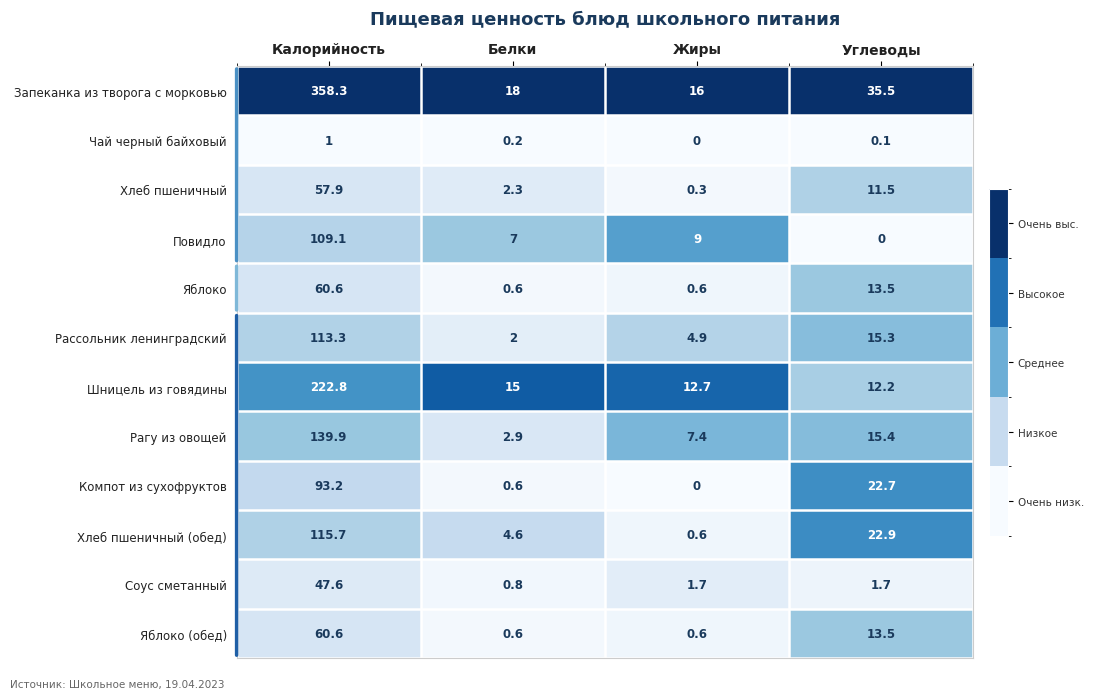

At which category is the sum across all series the highest?

Калорийность